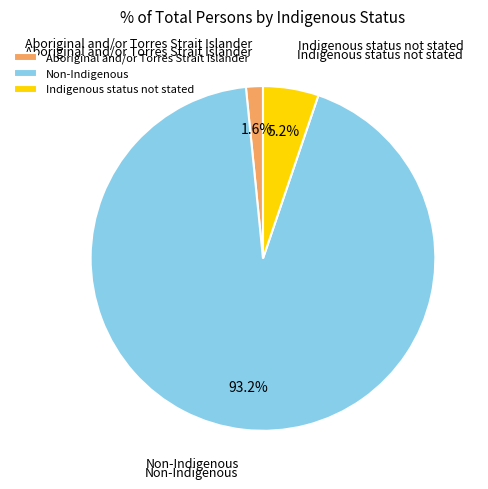

To the nearest percent, what is the average slice percentage?

33%